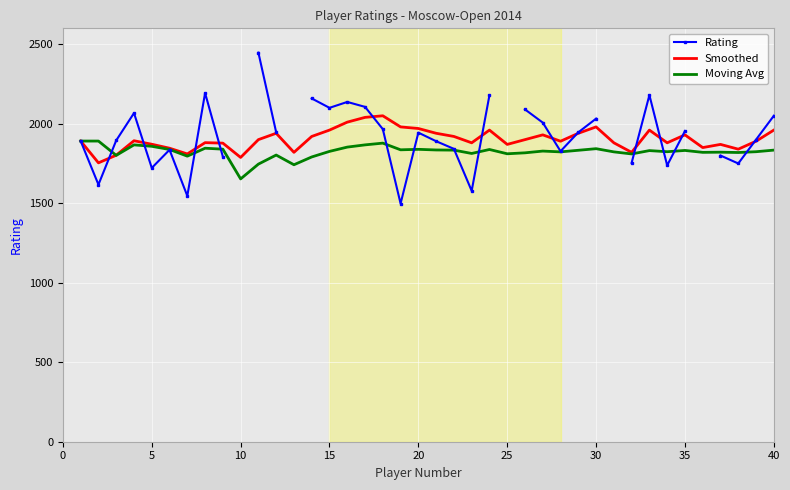

How many lines are shown in the chart?

3